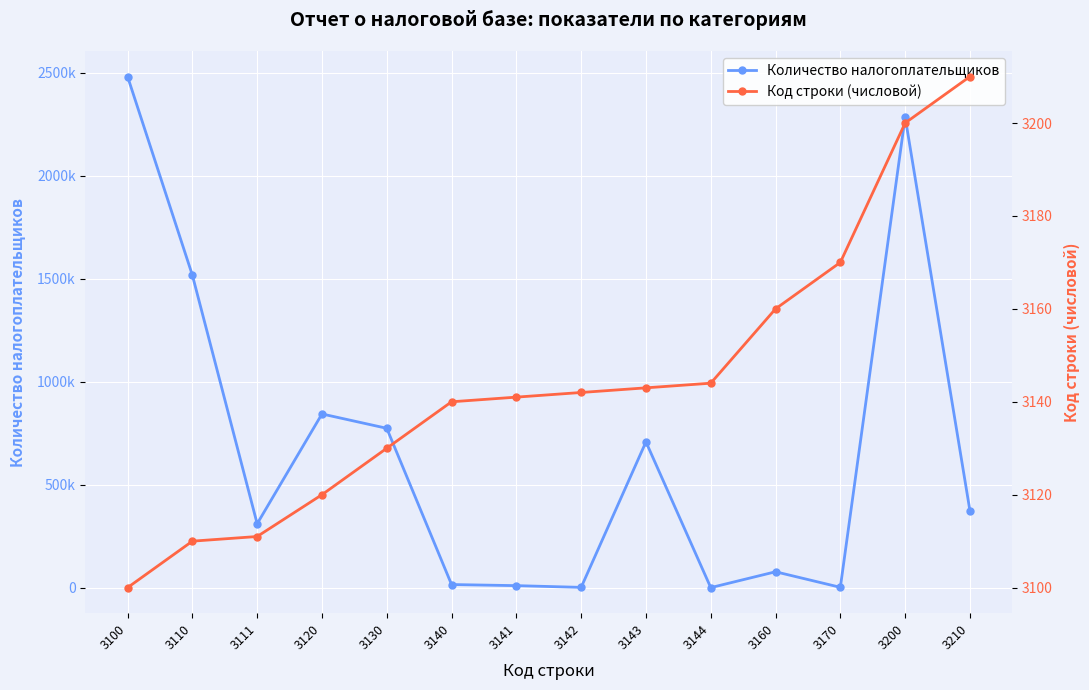

At which label is Код строки (числовой) closest to 3155?

3160